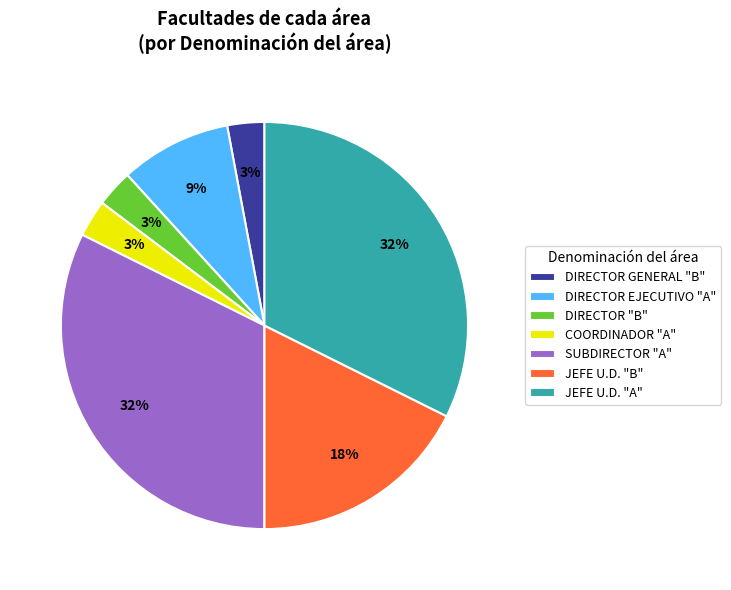

Which has a higher value, DIRECTOR EJECUTIVO "A" or DIRECTOR "B"?

DIRECTOR EJECUTIVO "A"